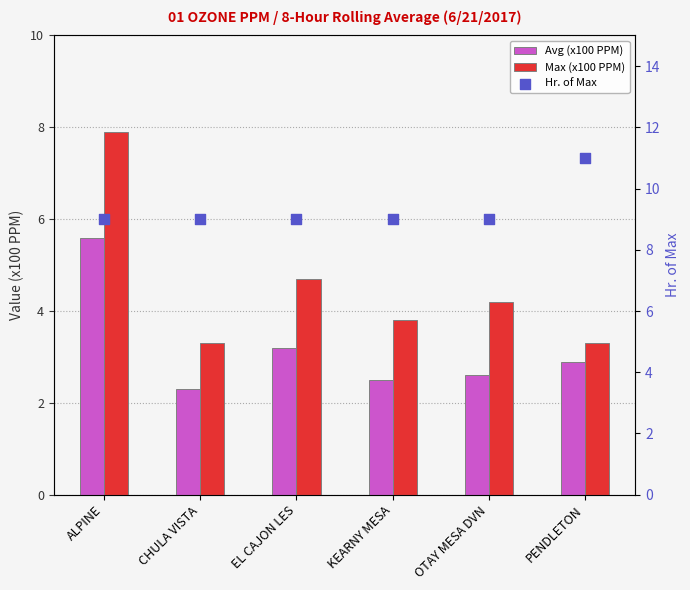

At how many categories does at least one series exceed 5?

6